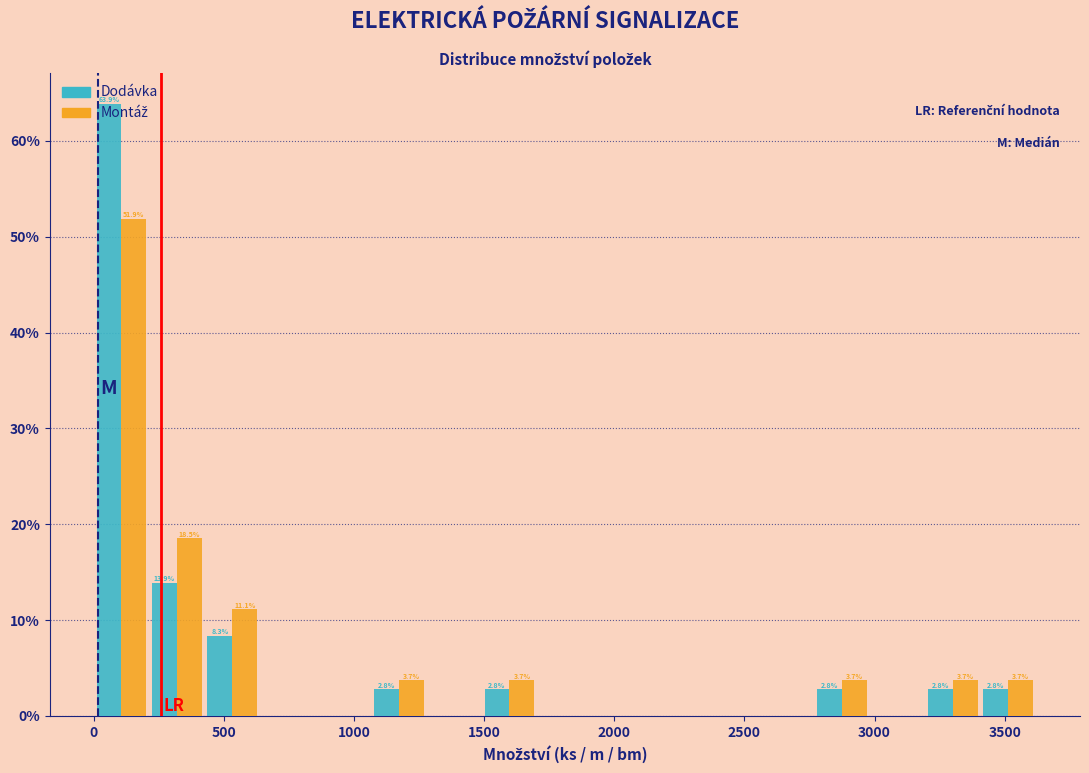

In the Montáž series, which range on the x-axis has the tallest bar?

0 to 200